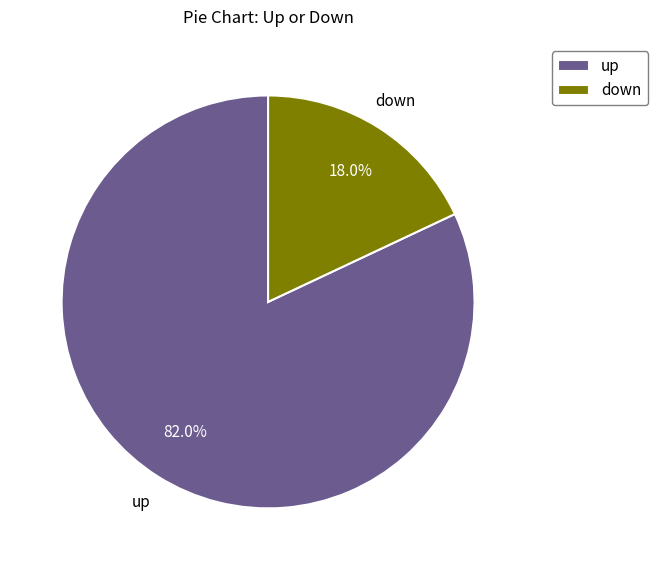

Between up and down, which is larger?

up